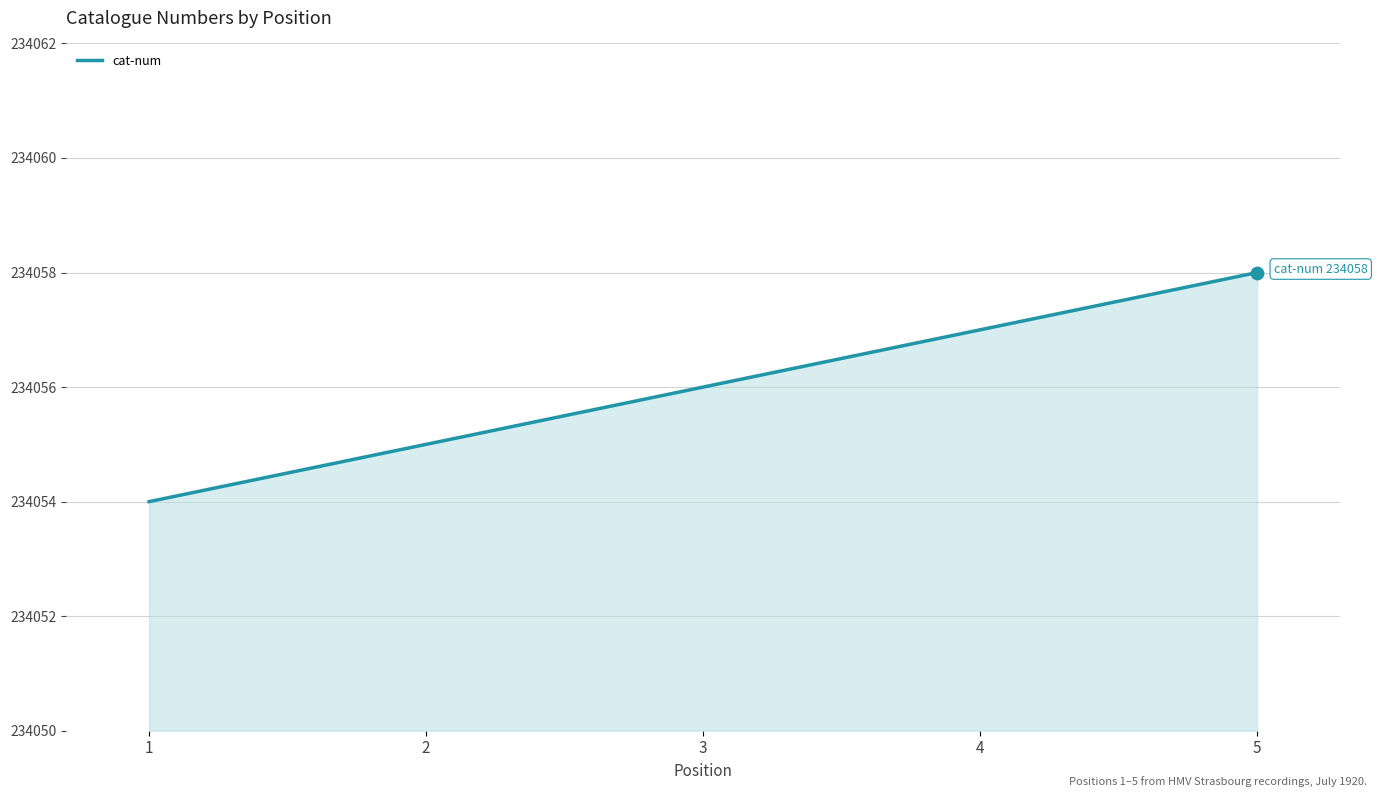

Between 1 and 4, which is larger?

4